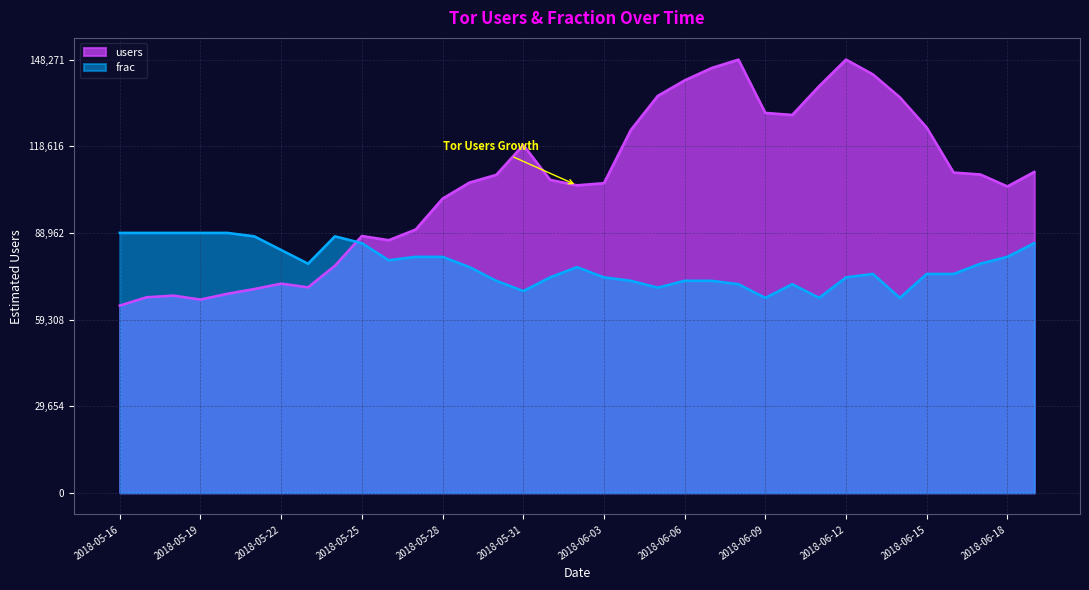

What is the label of the 21st point from the left?

2018-06-05